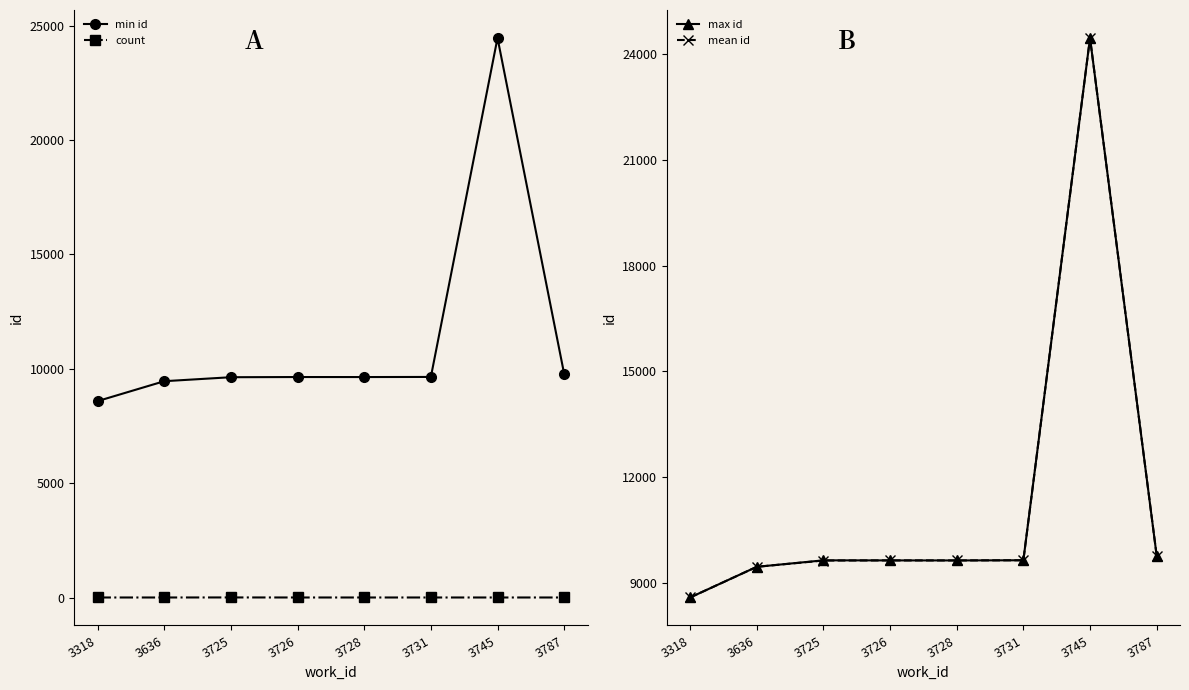

True or false: count and mean id cross at least once.

False